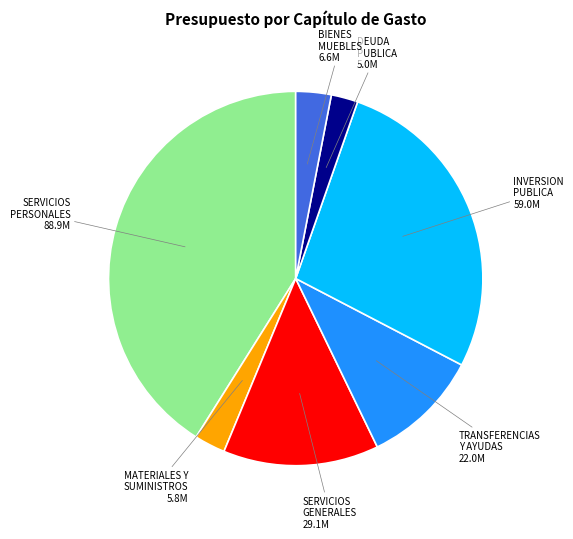

What is the largest slice in the pie chart?

SERVICIOS PERSONALES